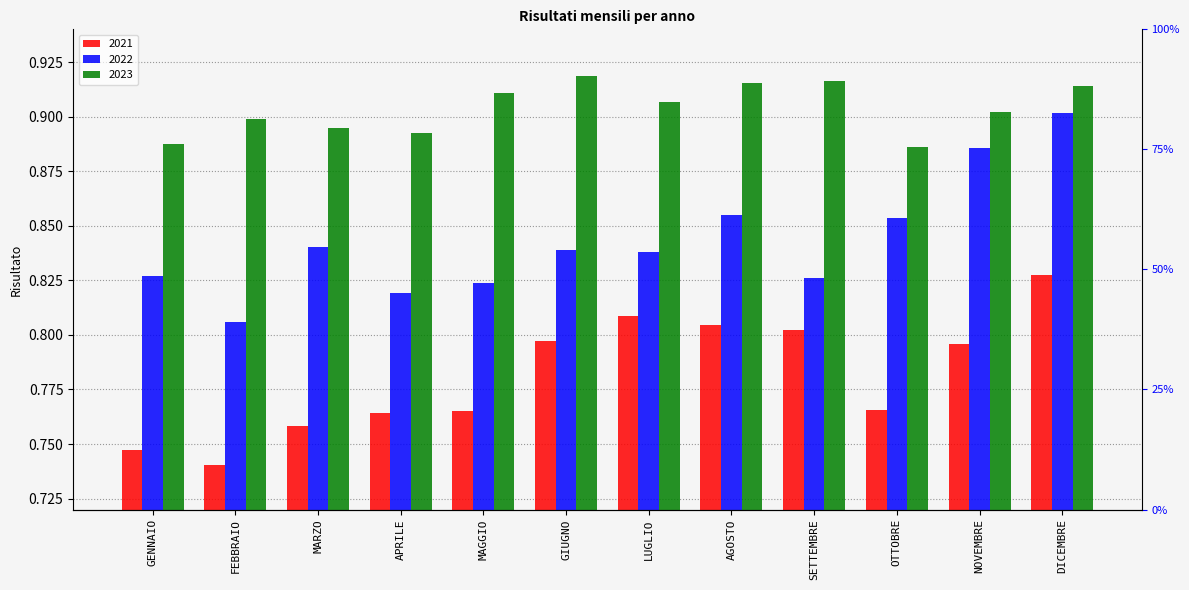

Between GIUGNO and LUGLIO, which series saw the biggest shift?

2023